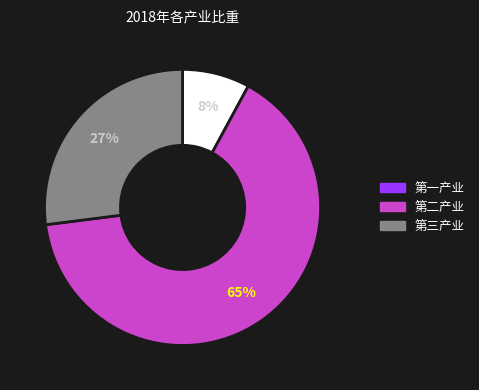

Count the number of slices in the pie.

3